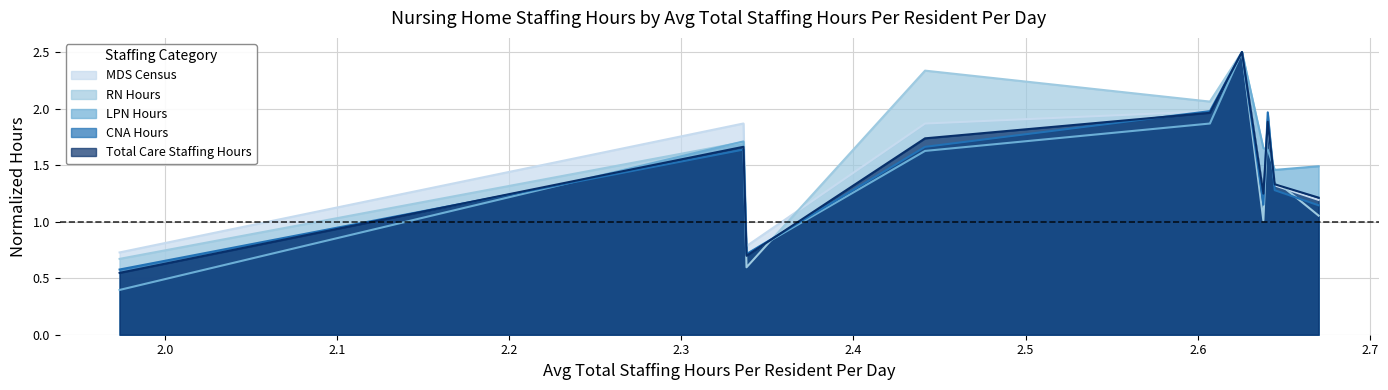

At which label is CNA Hours closest to 1?

2.6702372881355934